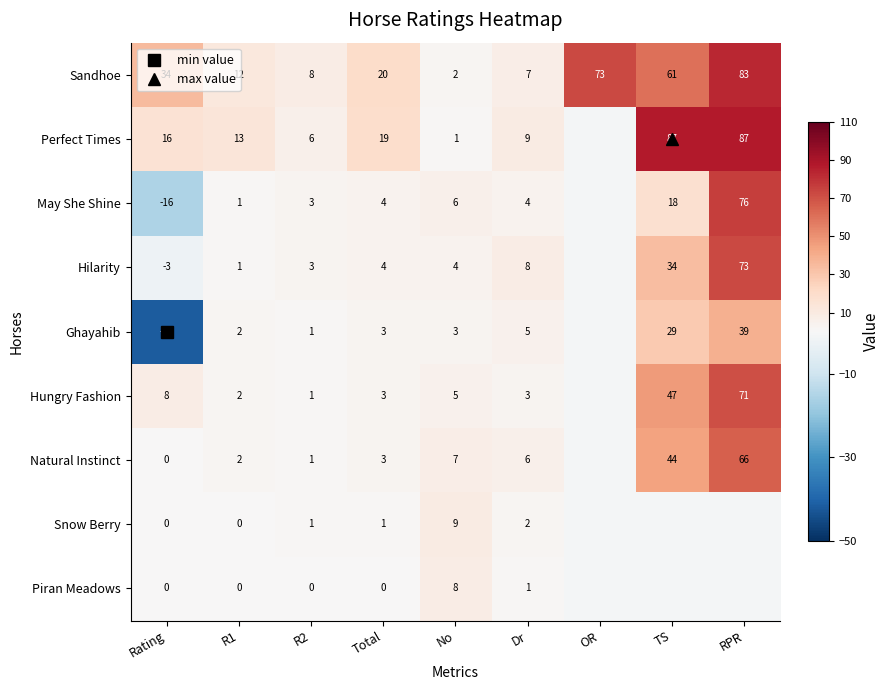

At which category is the sum across all series the highest?

RPR